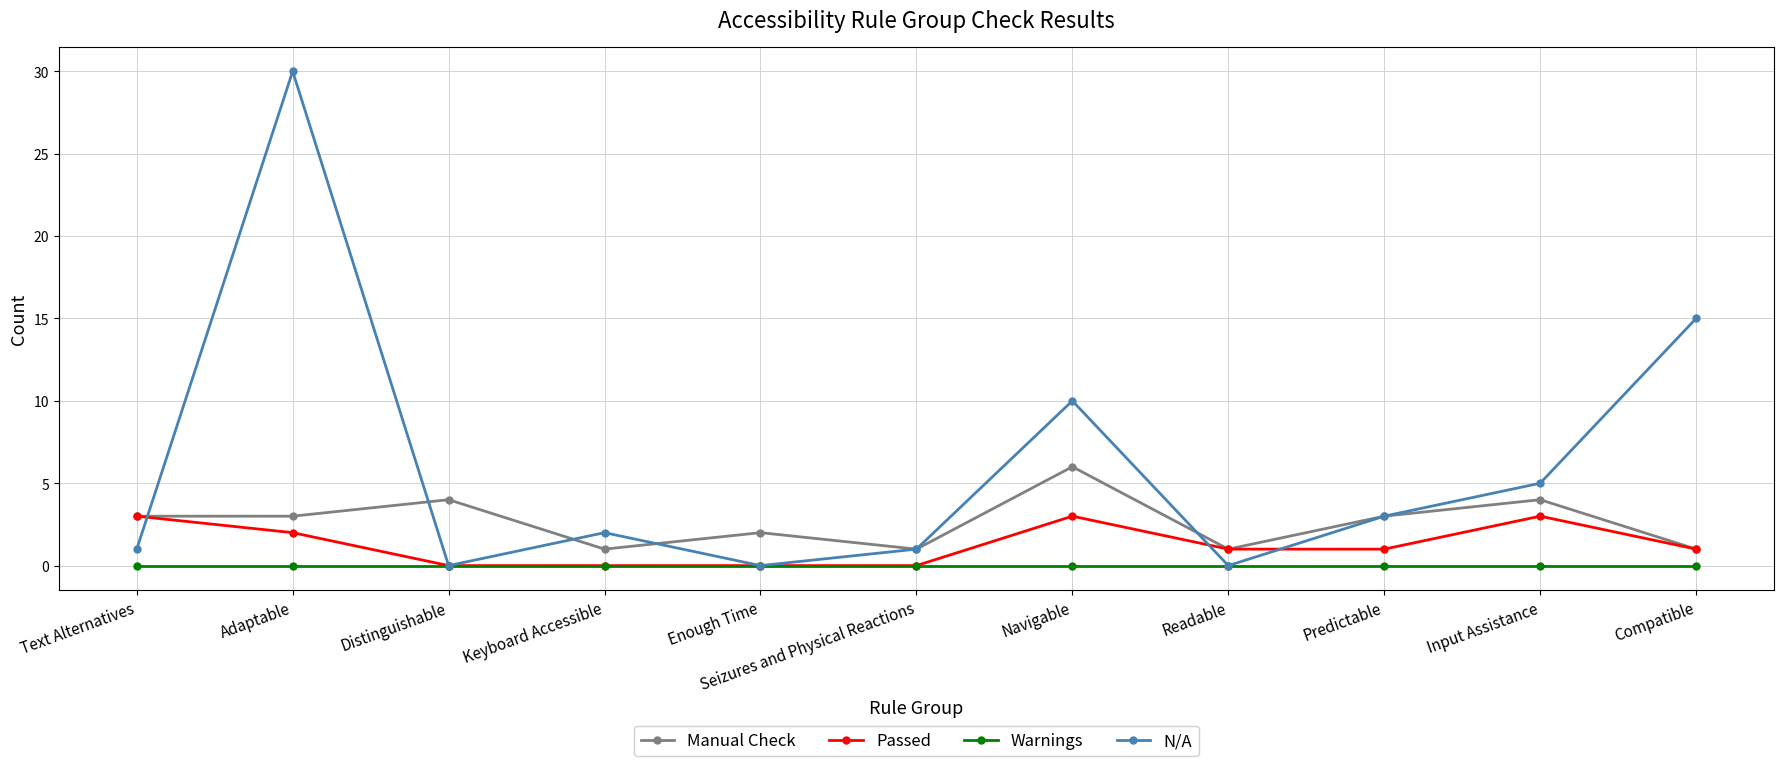

What is the average value of the Manual Check series?

3